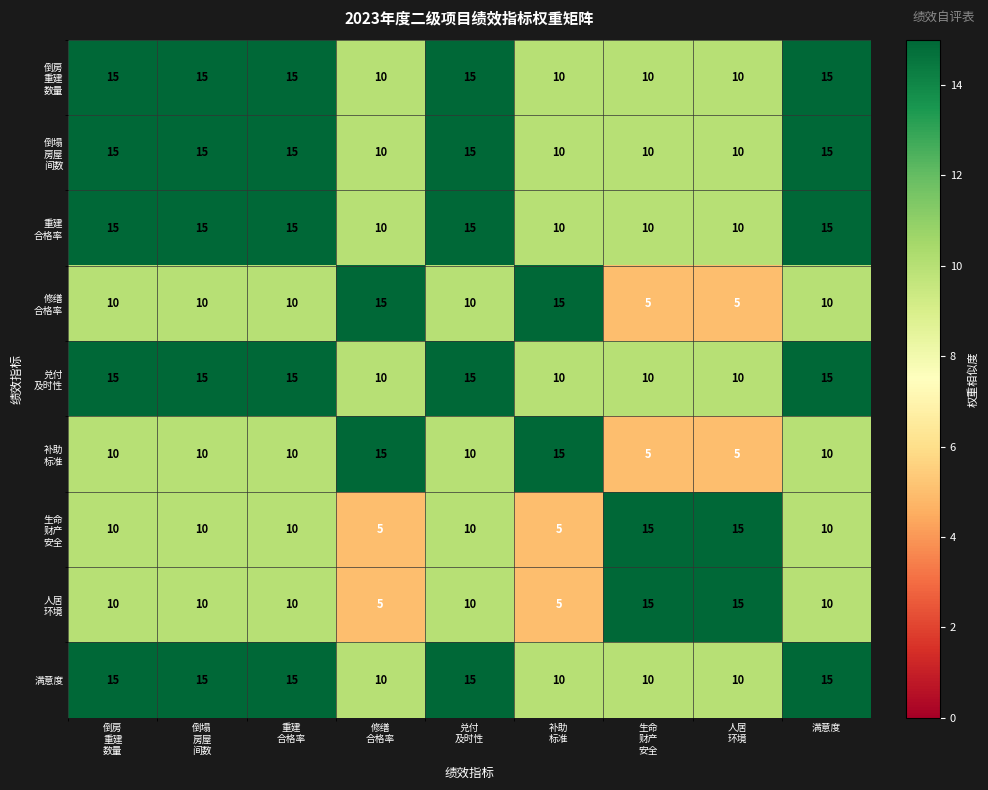

At how many categories does at least one series exceed 14?

9